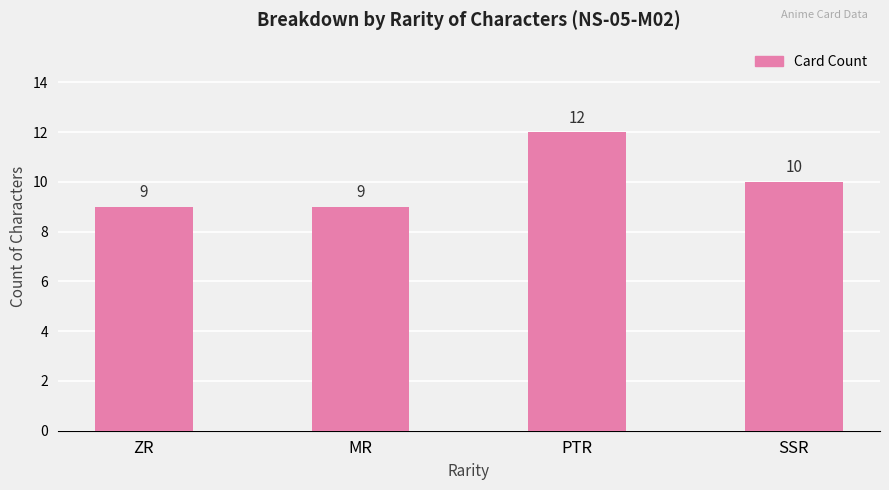

What is the maximum value shown in the chart?

12